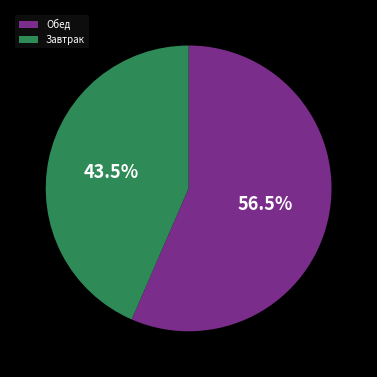

What is the ratio of the value at Обед to the value at Завтрак?

1.3